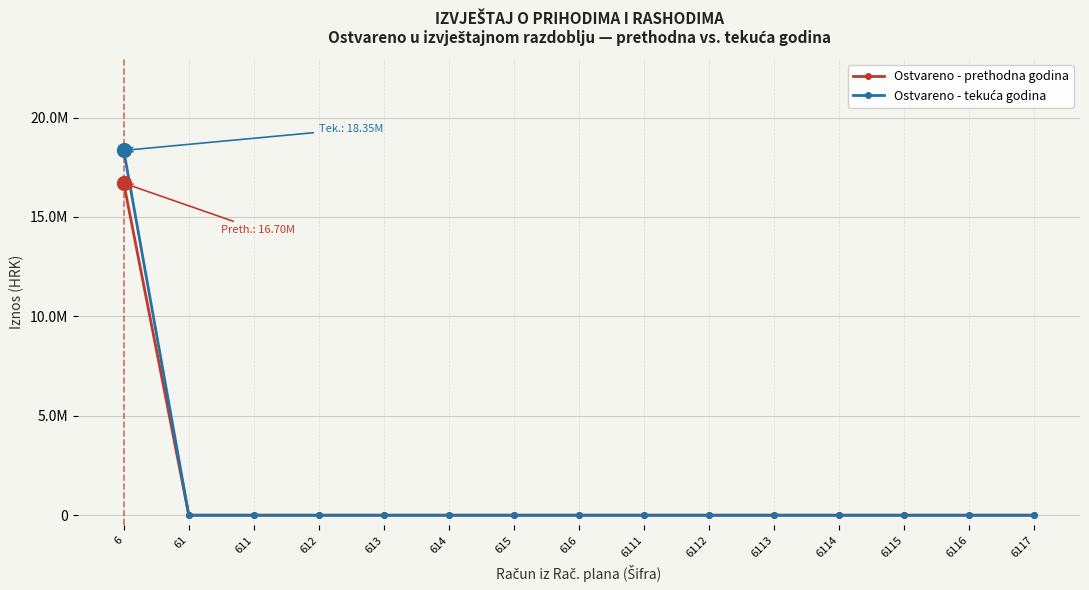

Is this an area chart (filled region under the line)?

No